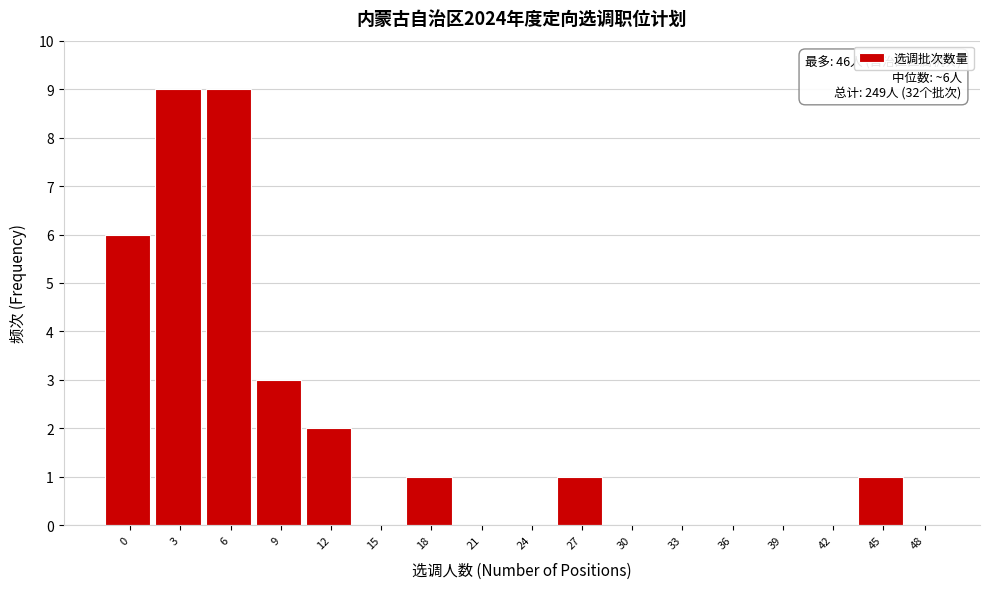

Reading left to right, extract all data points from this chart.

0=6	3=9	6=9	9=3	12=2	15=0	18=1	21=0	24=0	27=1	30=0	33=0	36=0	39=0	42=0	45=1	48=0